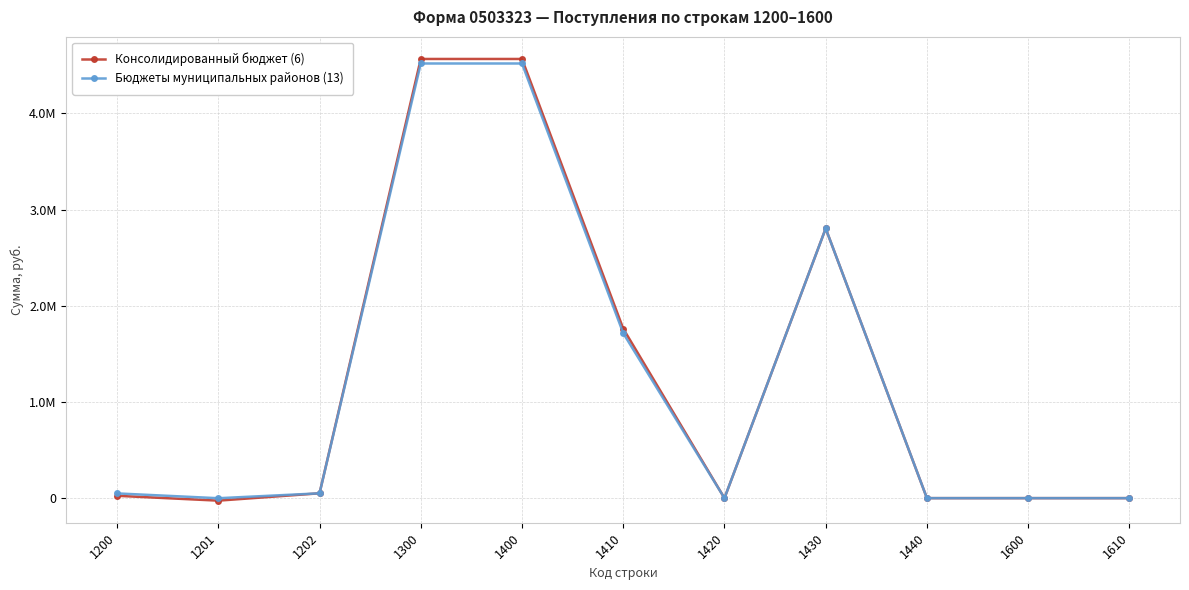

Reading right to left, transcribe all the data shown in this chart.

Консолидированный бюджет (6): 1610=0.0	1600=0.0	1440=0.0	1430=2803257.2	1420=0.0	1410=1761798.0	1400=4565055.2	1300=4565055.2	1202=50350.0	1201=-26036.3	1200=24313.7
Бюджеты муниципальных районов (13): 1610=0.0	1600=0.0	1440=0.0	1430=2803257.2	1420=0.0	1410=1714800.0	1400=4518057.2	1300=4518057.2	1202=50150.0	1201=-857.3	1200=49292.7